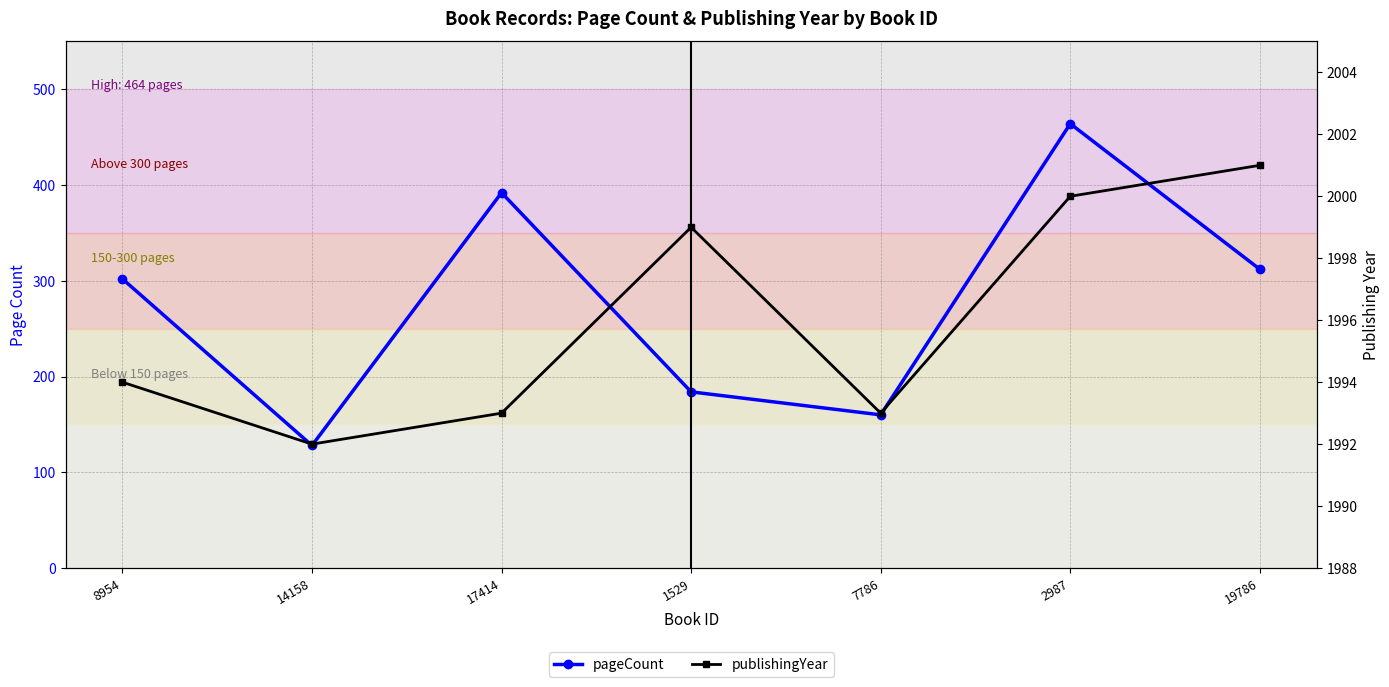

Where does the publishingYear series first go above 1994?

1529